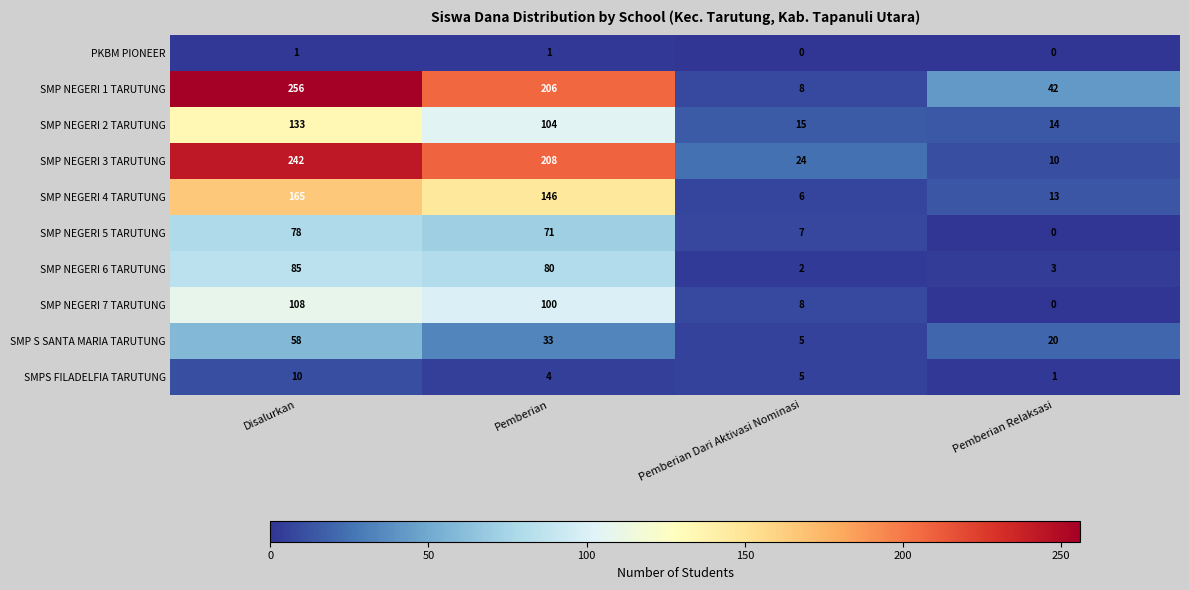

How many distinct data groups are displayed?

10